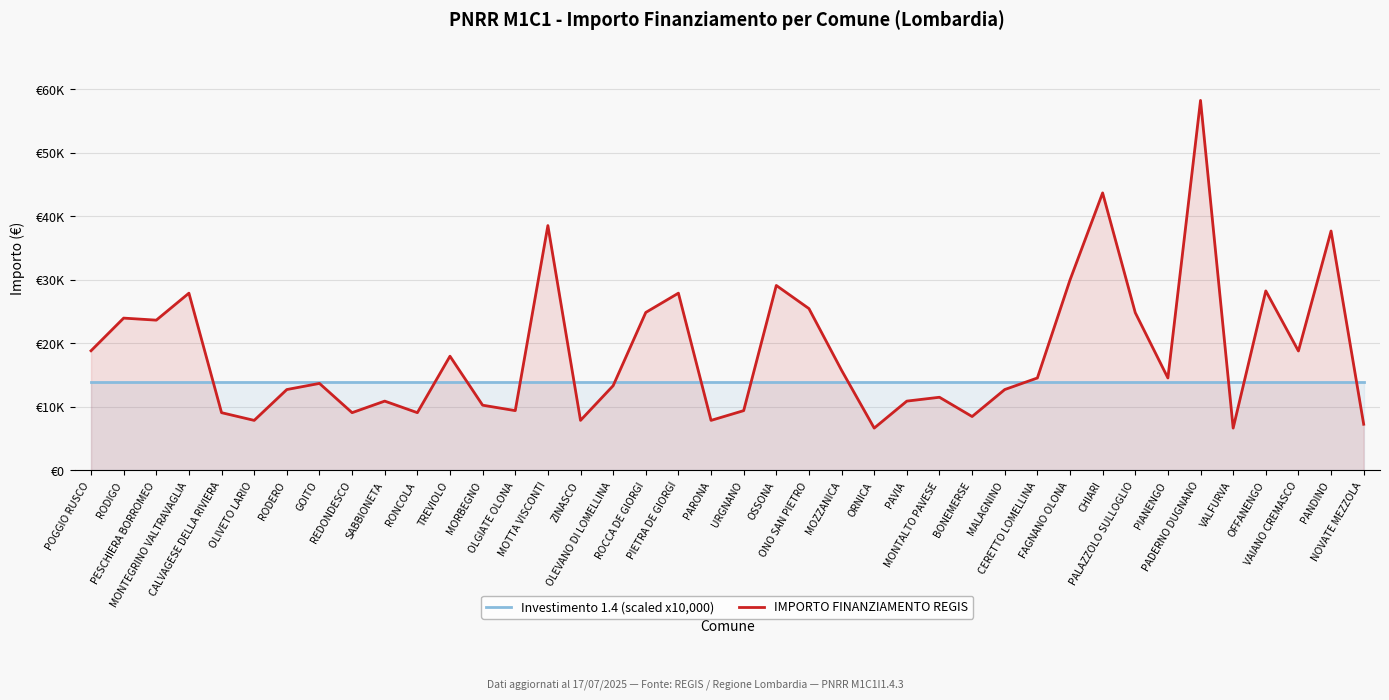

What is the sum of the IMPORTO FINANZIAMENTO REGIS values at OLGIATE OLONA and CALVAGESE DELLA RIVIERA?

18532